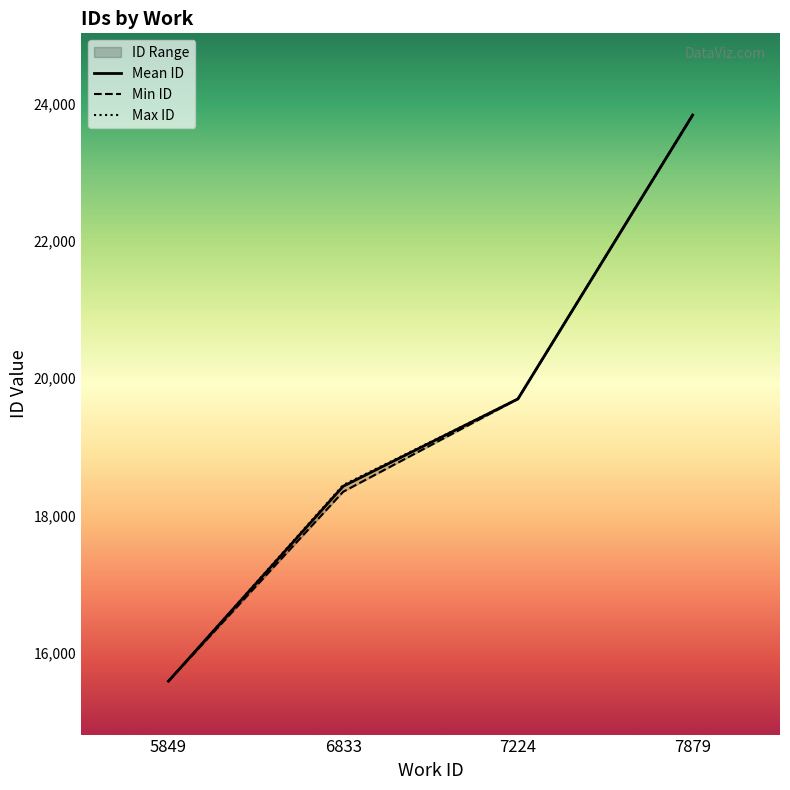

Does the chart display data point markers on the line(s)?

No